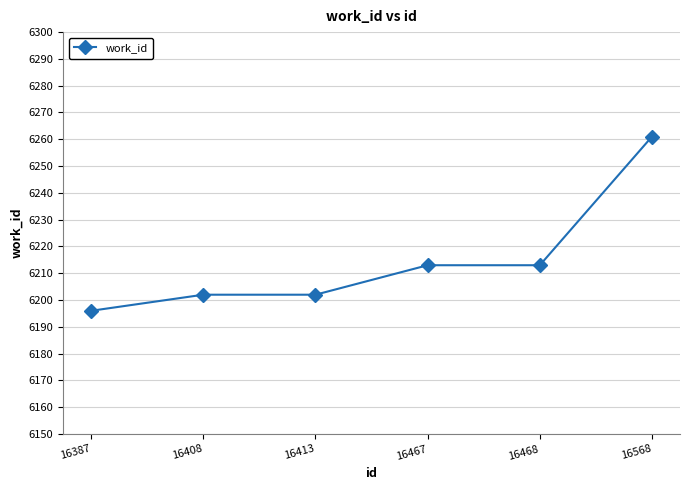

Reading right to left, extract all data points from this chart.

6261	6213	6213	6202	6202	6196